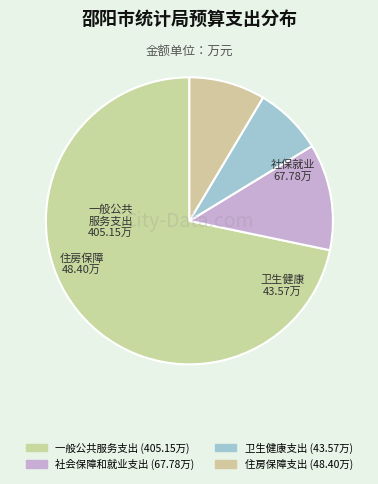

Combined, what portion of the pie is 卫生健康支出 and 一般公共服务支出?

79.4%